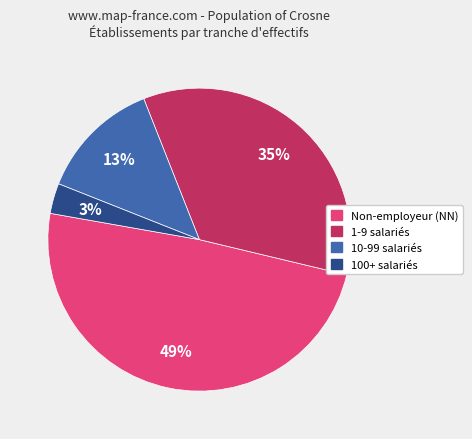

To the nearest percent, what is the difference between the largest and smallest slice percentages?

46%